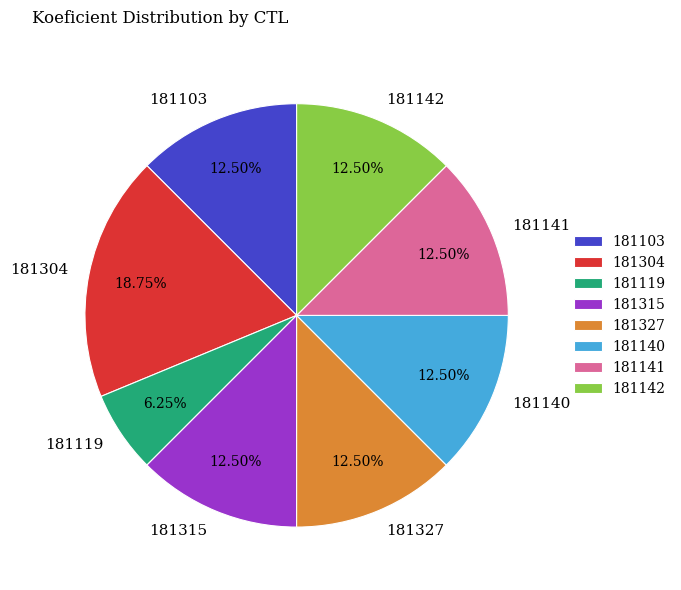

Is it true that 181140 is 1% of the pie?

False